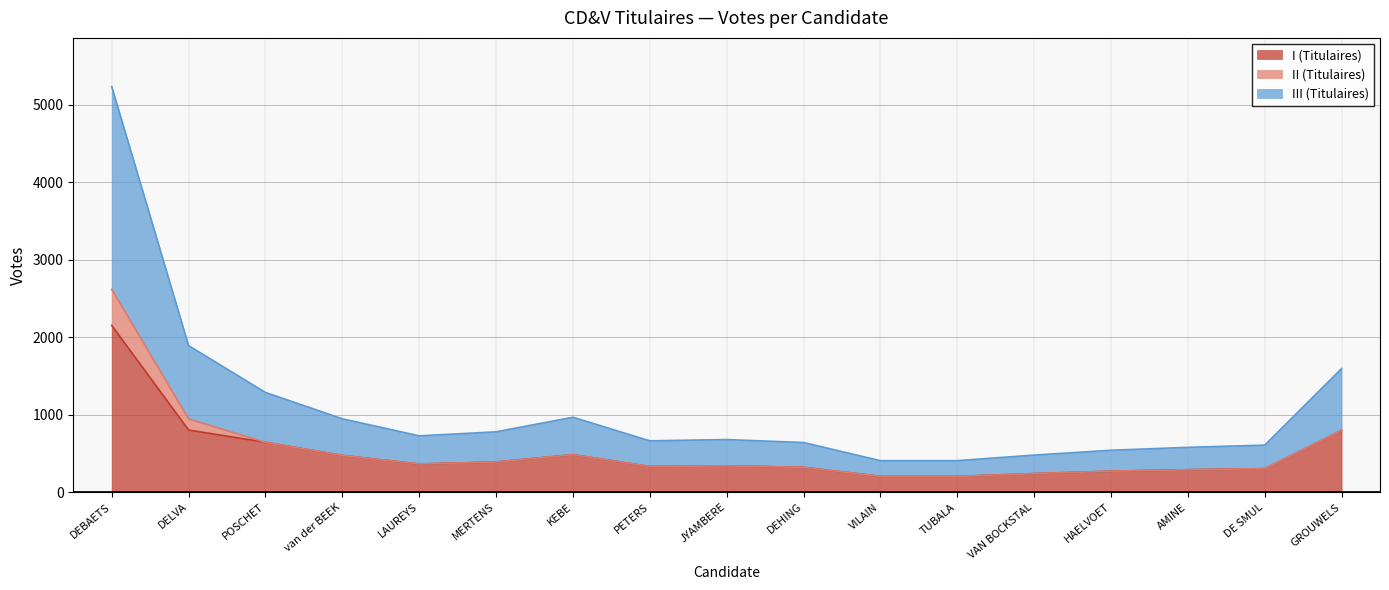

Where is III (Titulaires) nearest to the value 1409?

DELVA